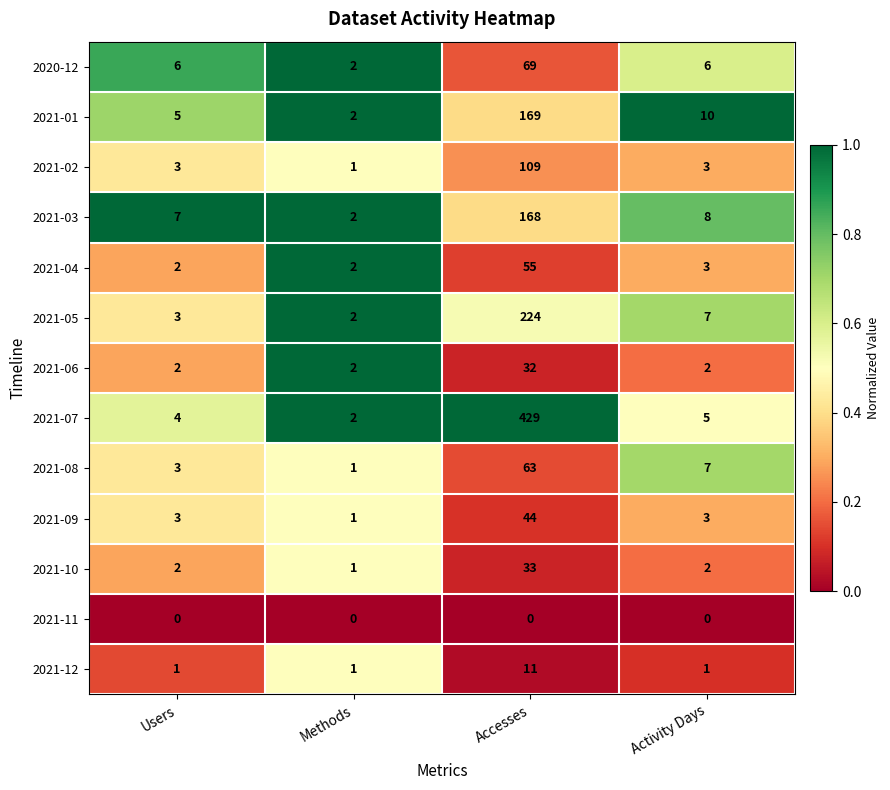

Is it true that 2021-07 equals 3 at Methods?

False